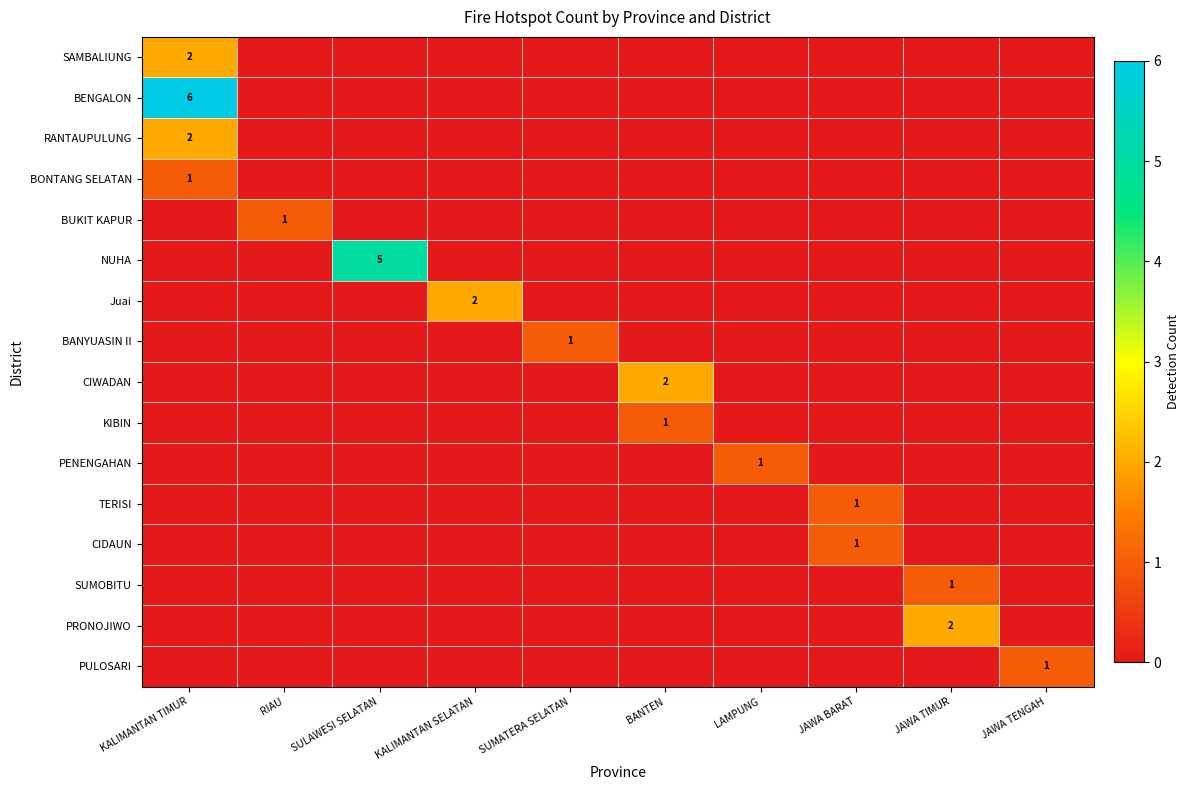

What is the difference between the highest and lowest values at SULAWESI SELATAN?

5